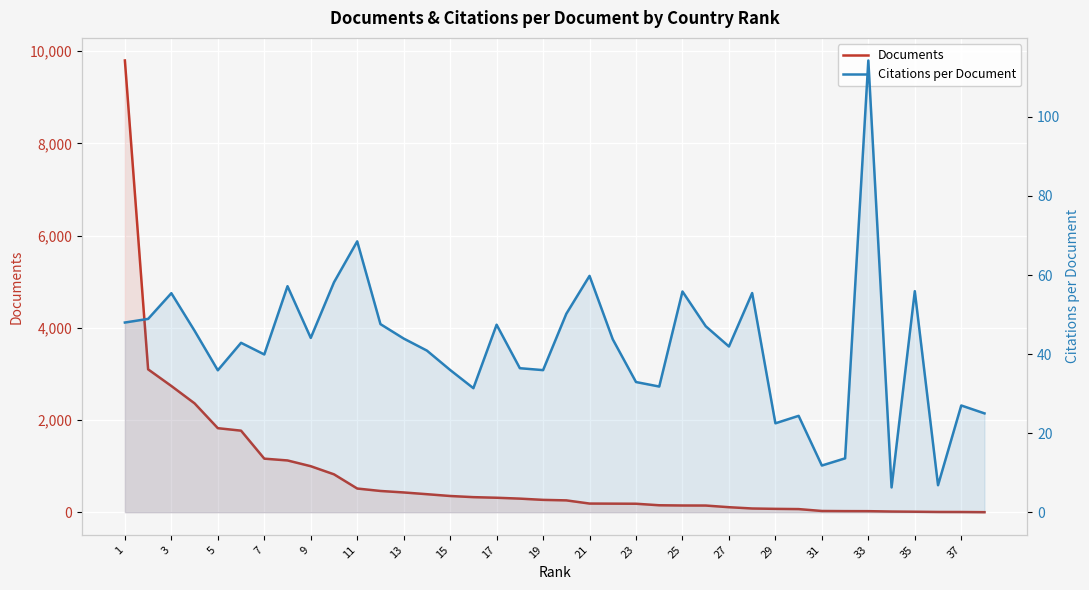

In Citations per Document, how many points are lower than both neighbors (excluding endpoints)?

11